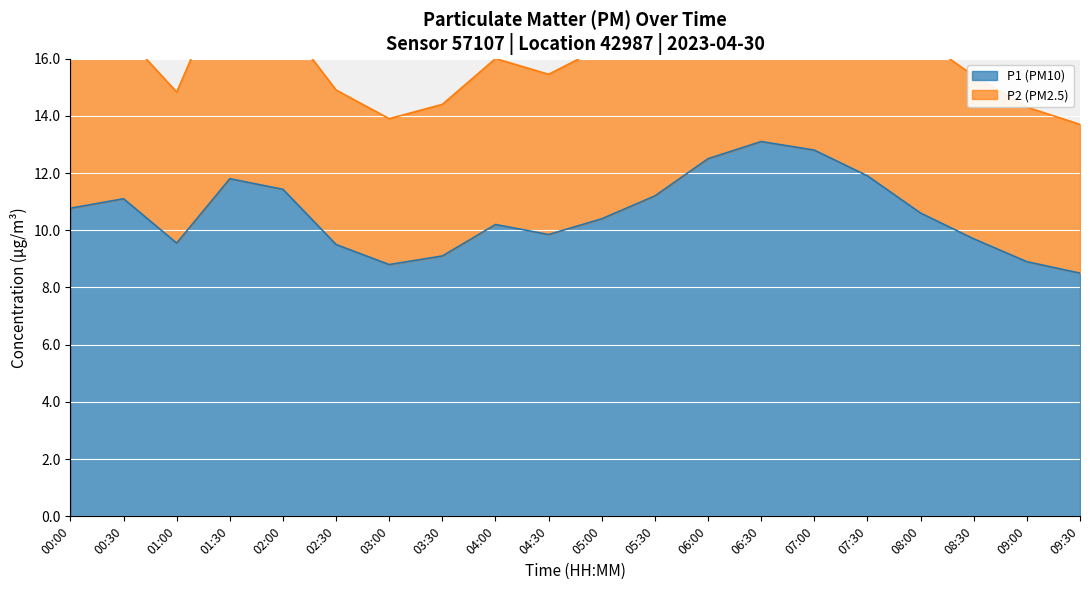

List the labels in order of value, largest first.

06:30, 07:00, 06:00, 07:30, 01:30, 02:00, 05:30, 00:30, 00:00, 08:00, 05:00, 04:00, 04:30, 08:30, 01:00, 02:30, 03:30, 09:00, 03:00, 09:30